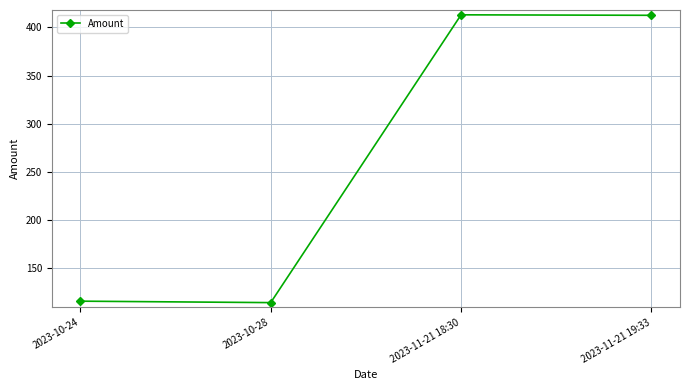

The chart shows a value of 91.2 at 2023-11-21 18:30. True or false?

False